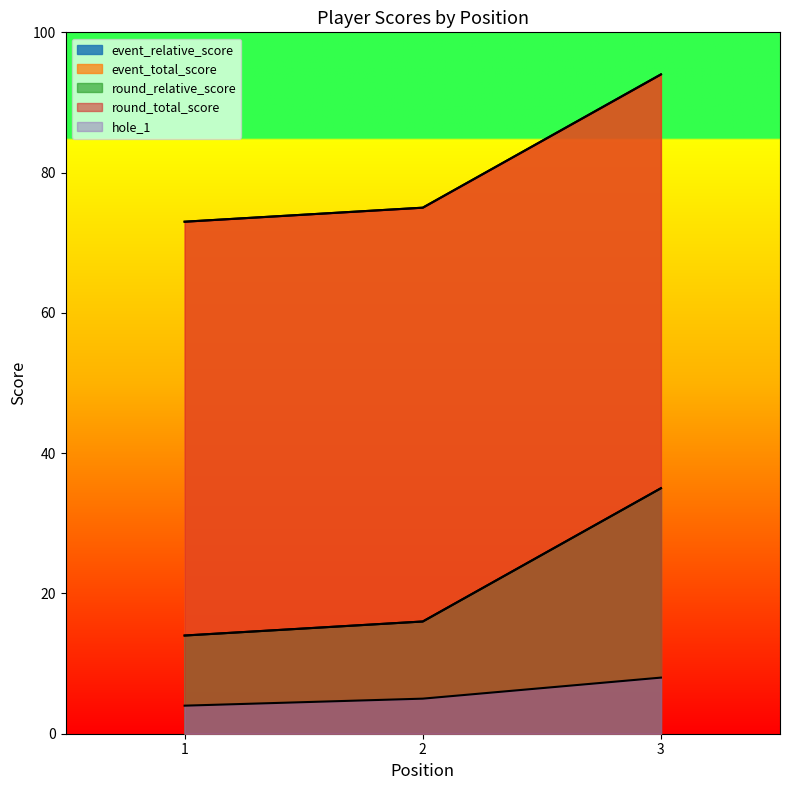

How many data points in event_relative_score are above 16?

1